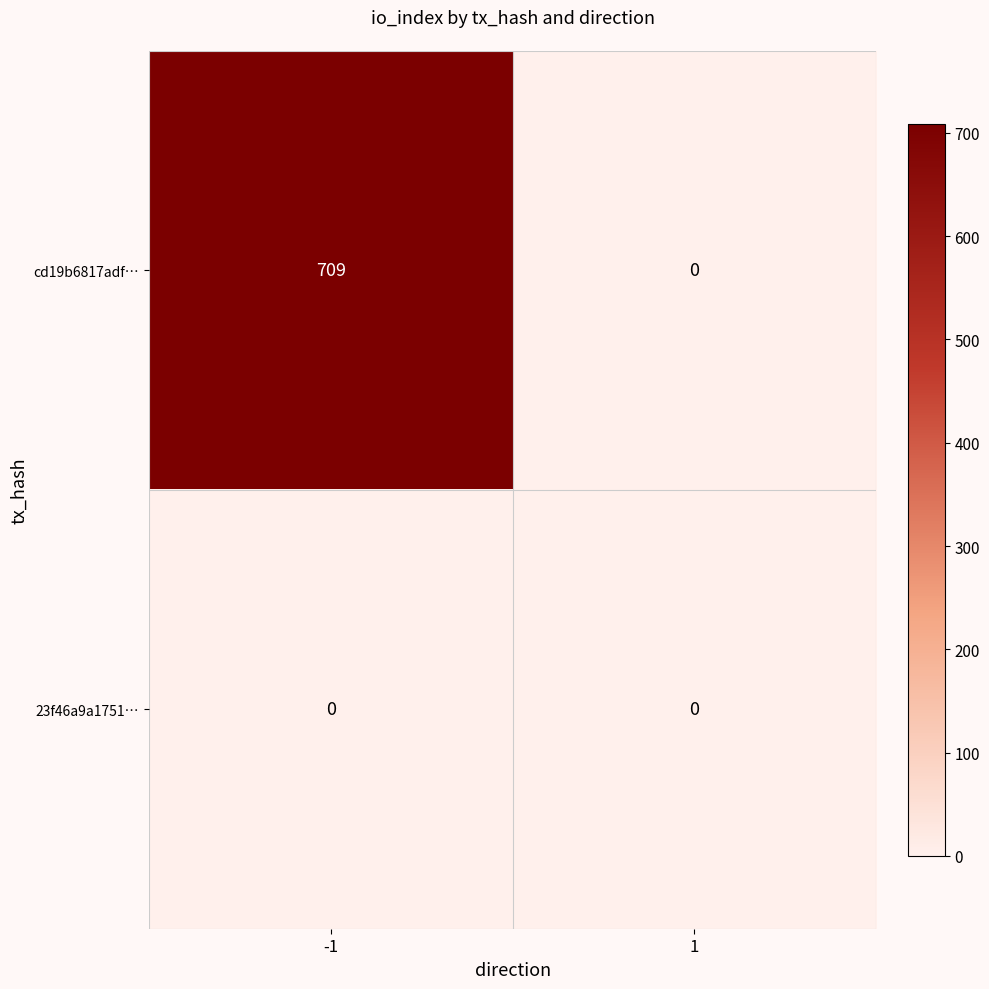

What is the sum of the cd19b6817adf… values at 1 and -1?

709